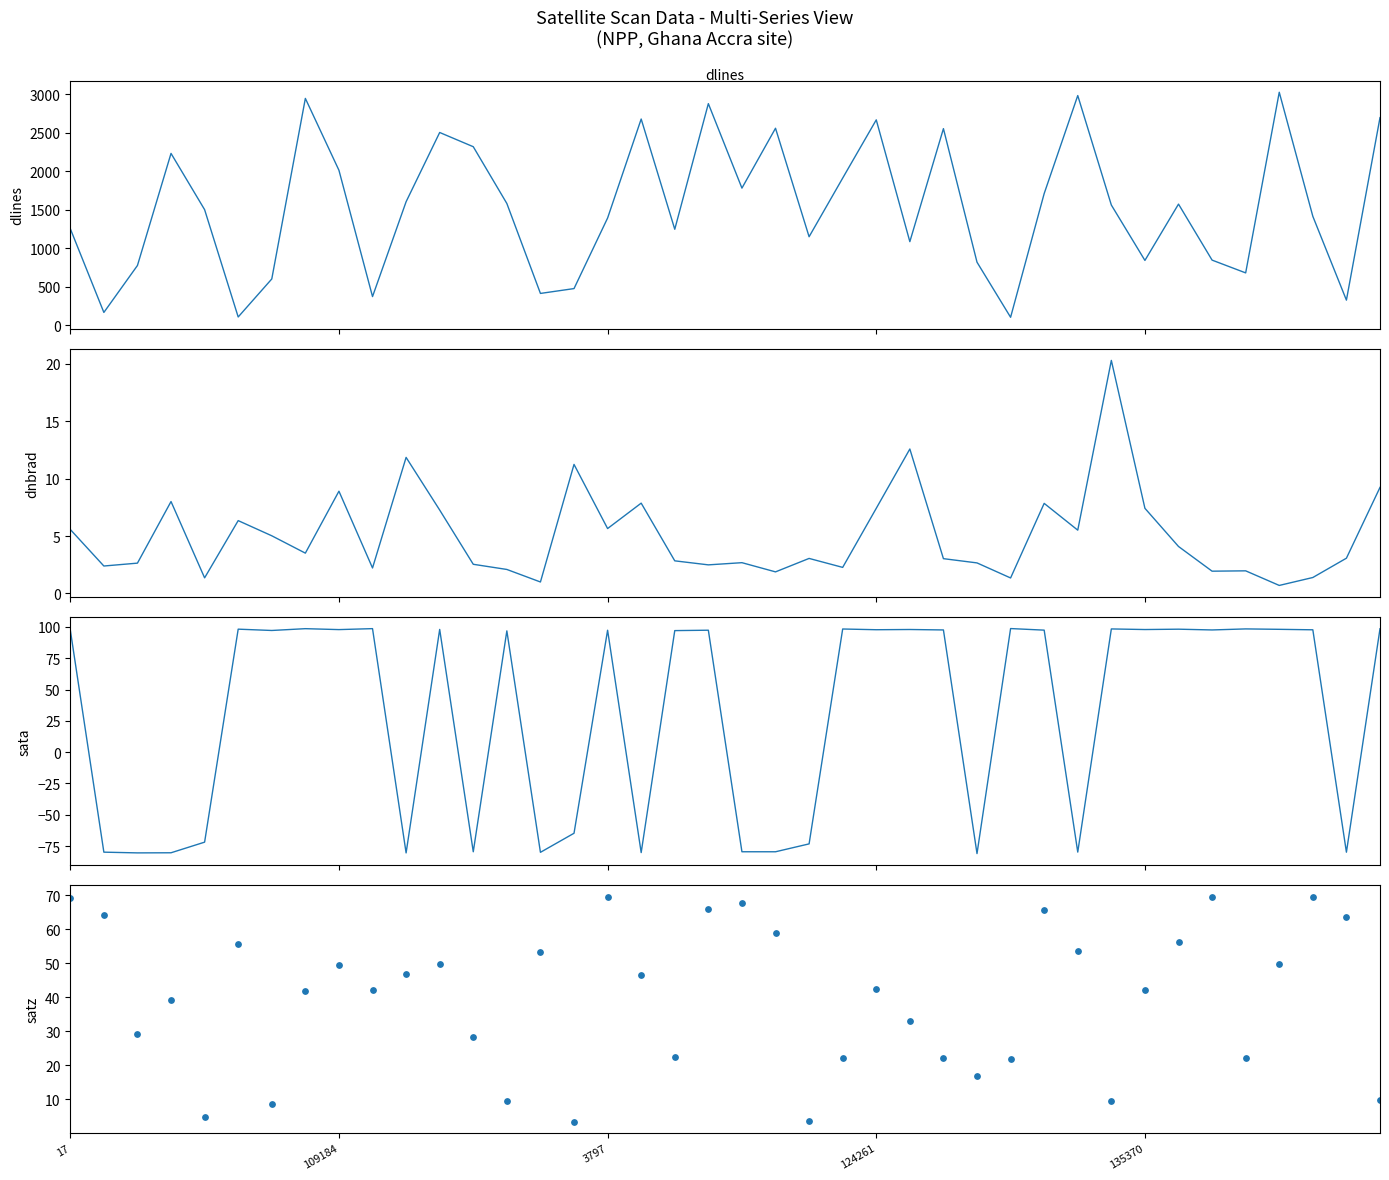

At how many categories does at least one series exceed 613?

32